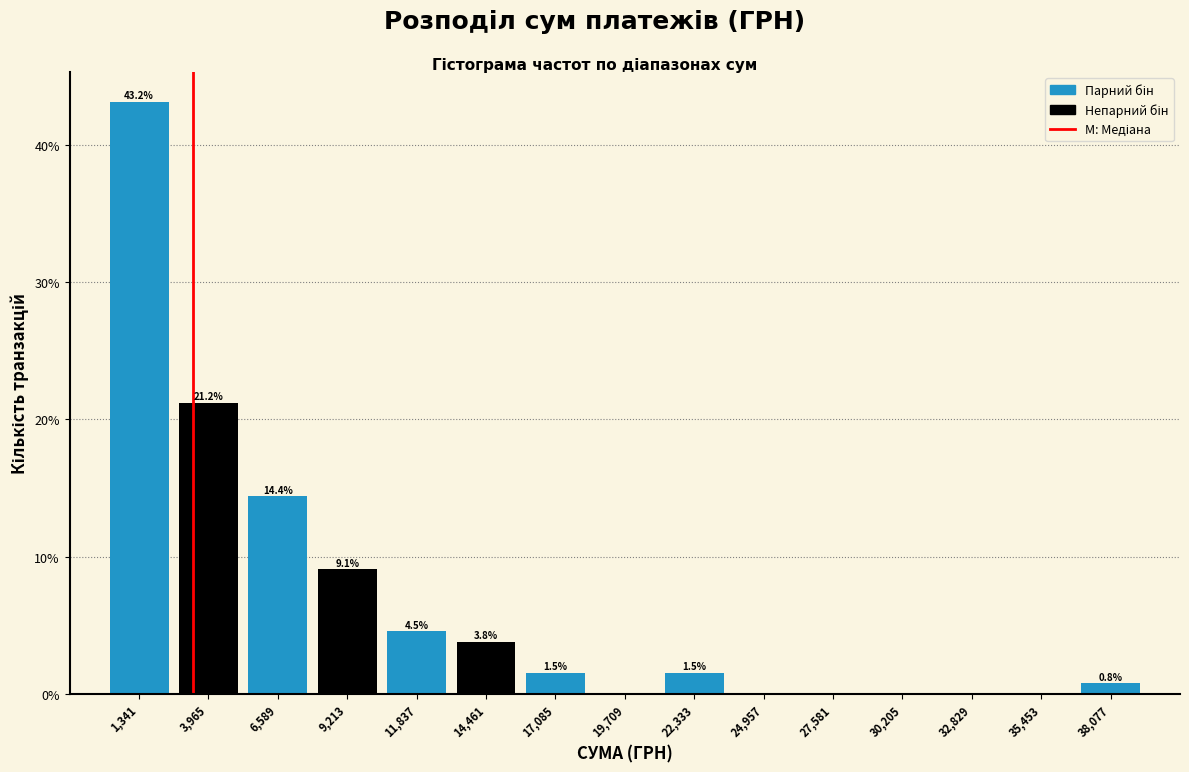

Which range on the x-axis has the tallest bar?

0 to 2500